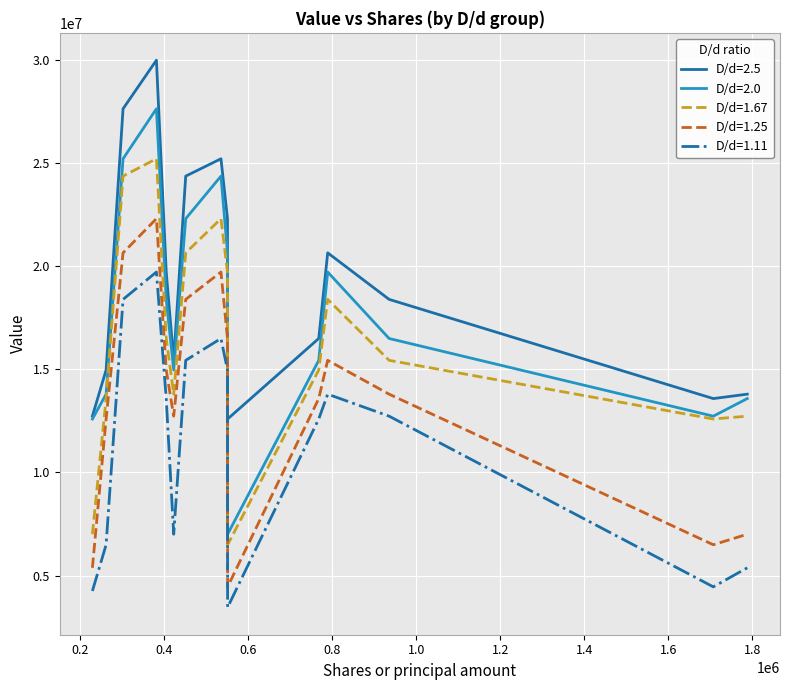

Rank the series by their average value, from highest to lowest.

D/d=2.5, D/d=2.0, D/d=1.67, D/d=1.25, D/d=1.11